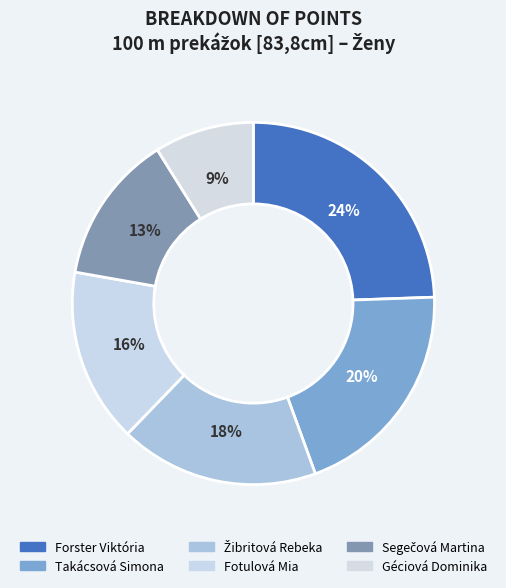

Approximately how many times larger is the value at Géciová Dominika compared to Fotulová Mia?

0.6